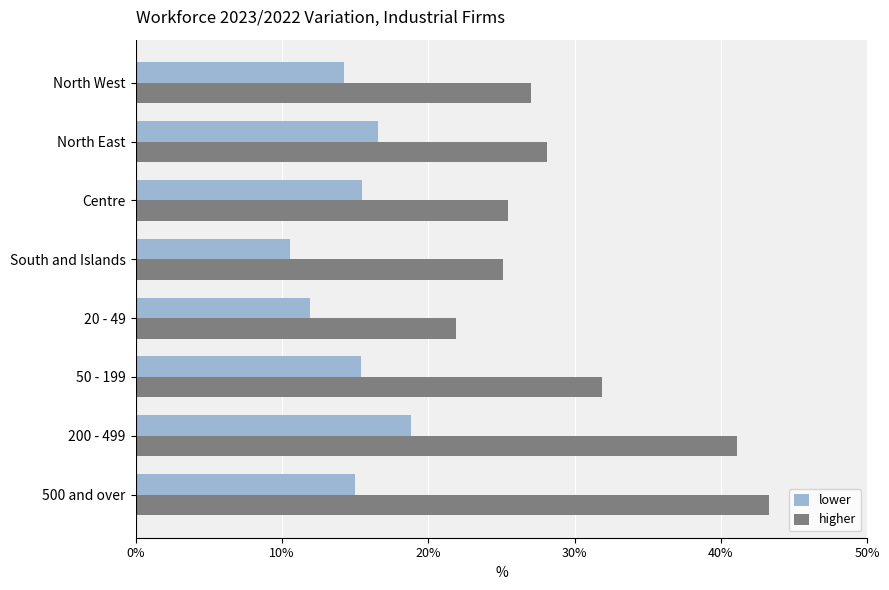

What is the maximum value for lower?

18.8